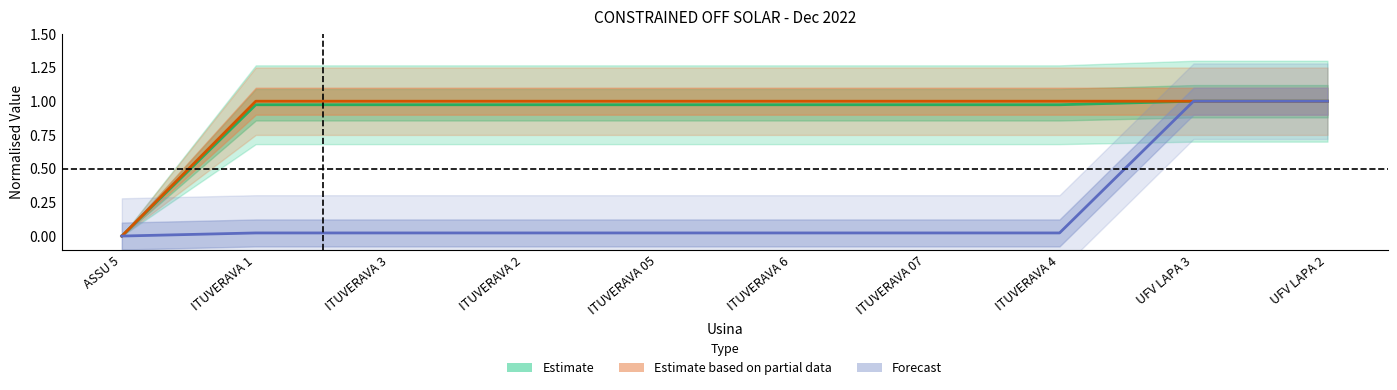

Reading left to right, what are all the values shown in this chart?

Estimate (HORAS_REST_SOL): ASSU 5=0.0	ITUVERAVA 1=1.0	ITUVERAVA 3=1.0	ITUVERAVA 2=1.0	ITUVERAVA 05=1.0	ITUVERAVA 6=1.0	ITUVERAVA 07=1.0	ITUVERAVA 4=1.0	UFV LAPA 3=1.0	UFV LAPA 2=1.0
Estimate based on partial data (F_POT_IMP_OFF_SOL): ASSU 5=0.0	ITUVERAVA 1=1.0	ITUVERAVA 3=1.0	ITUVERAVA 2=1.0	ITUVERAVA 05=1.0	ITUVERAVA 6=1.0	ITUVERAVA 07=1.0	ITUVERAVA 4=1.0	UFV LAPA 3=1.0	UFV LAPA 2=1.0
Forecast (ENER_IMP_OFF_M_SOL): ASSU 5=0.0	ITUVERAVA 1=0.0	ITUVERAVA 3=0.0	ITUVERAVA 2=0.0	ITUVERAVA 05=0.0	ITUVERAVA 6=0.0	ITUVERAVA 07=0.0	ITUVERAVA 4=0.0	UFV LAPA 3=1.0	UFV LAPA 2=1.0